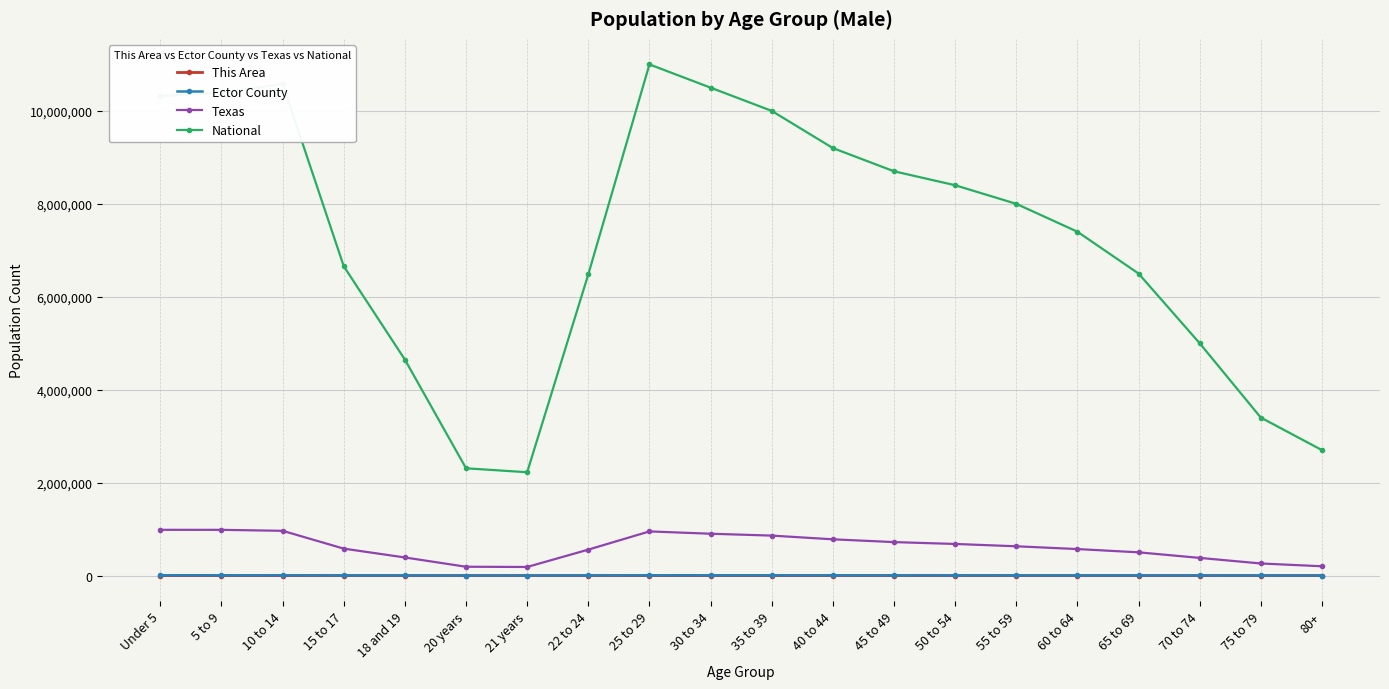

How many values in the National series are below 8000000?

10